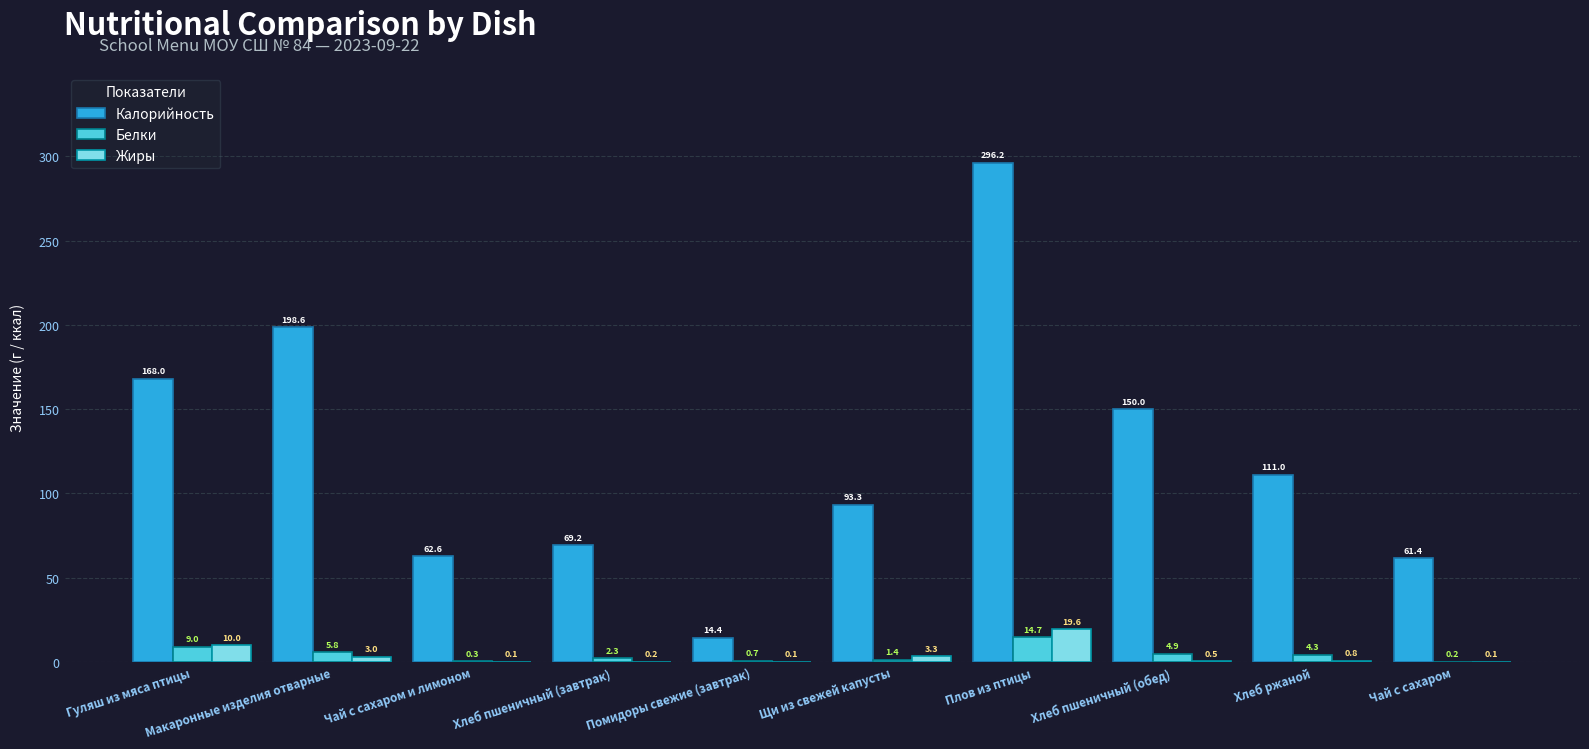

At which category is the sum across all series the highest?

Плов из птицы